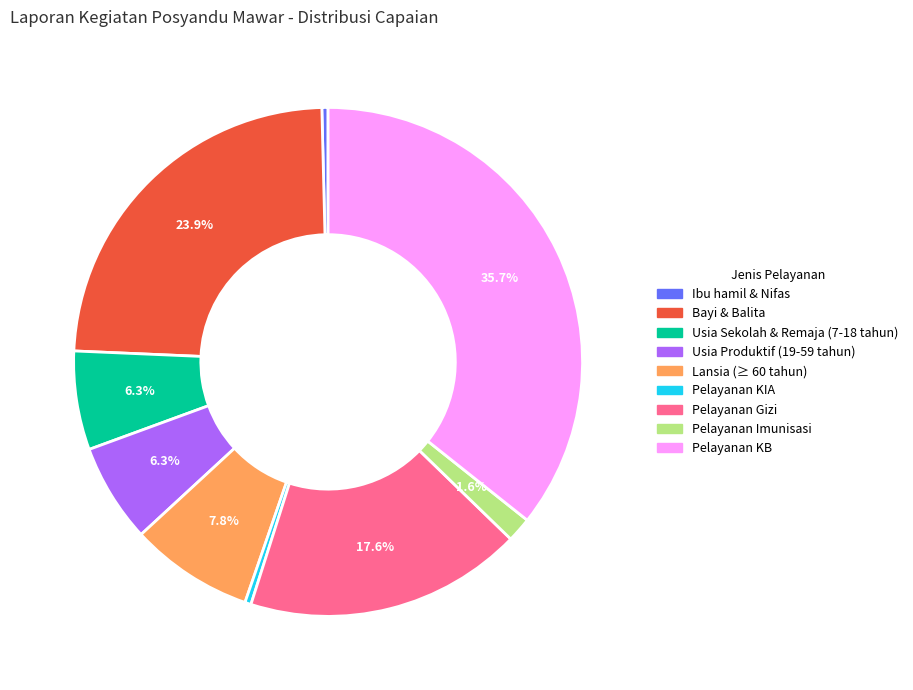

Is the sum of Pelayanan Imunisasi and Usia Produktif (19-59 tahun) greater than half?

No